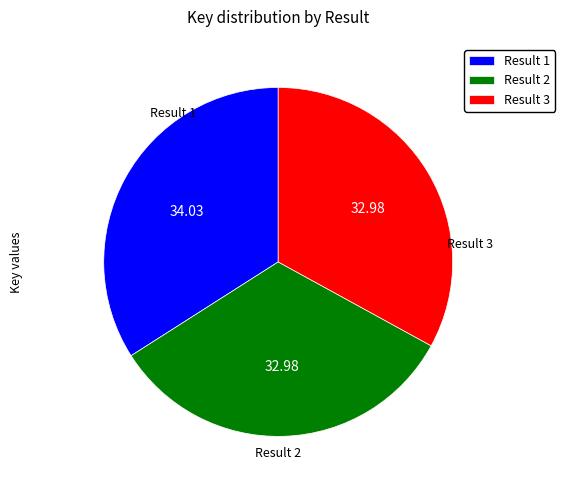

How many segments does this pie chart have?

3